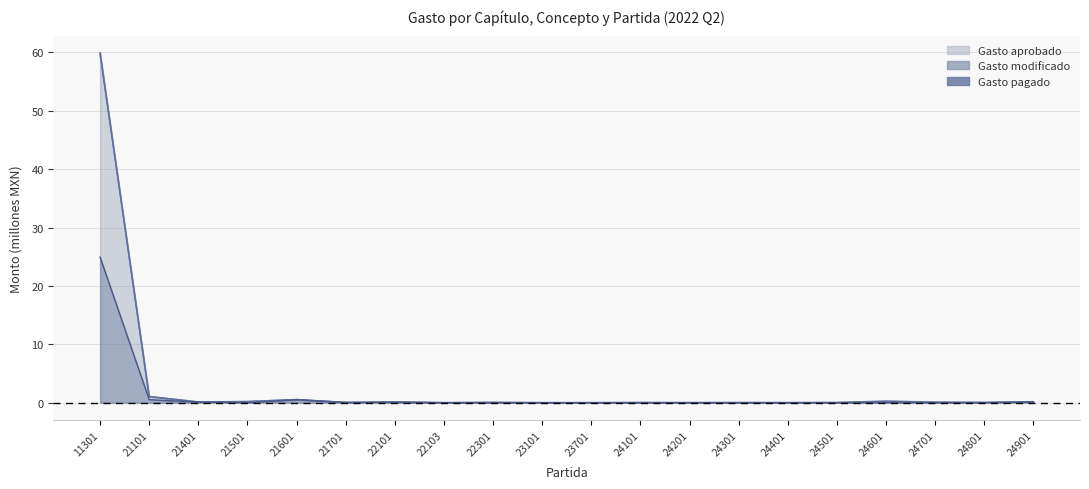

Does the chart have visible grid lines?

Yes